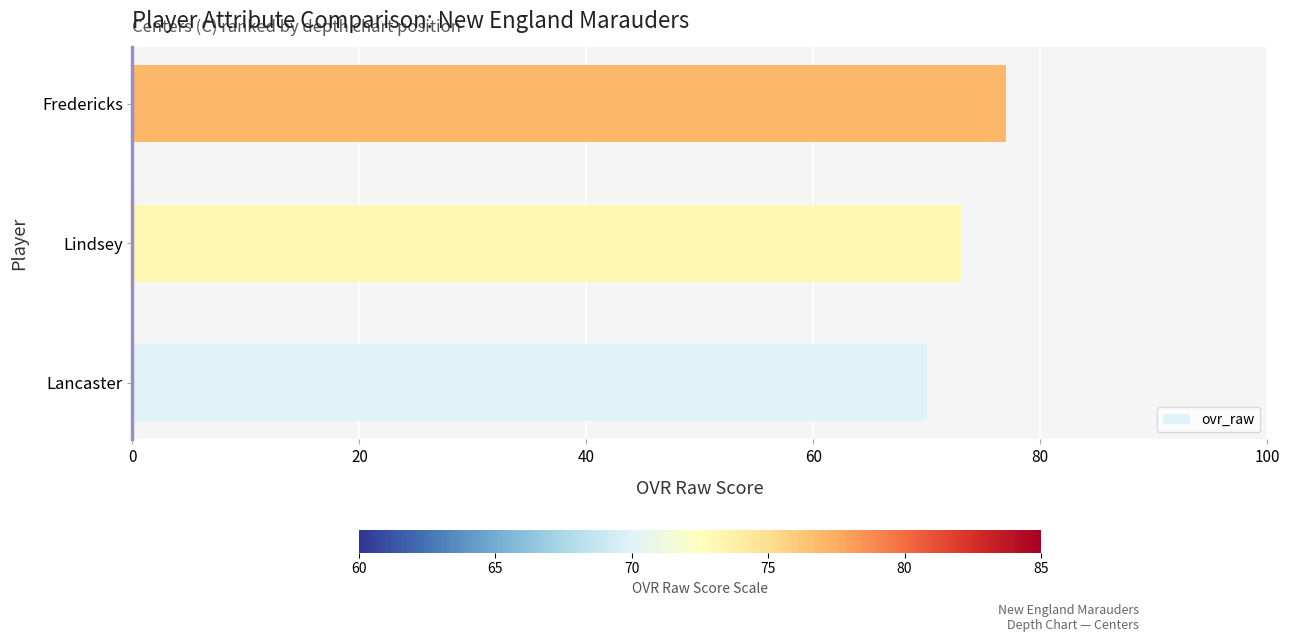

What is the change in value from Lancaster to Lindsey?

+3